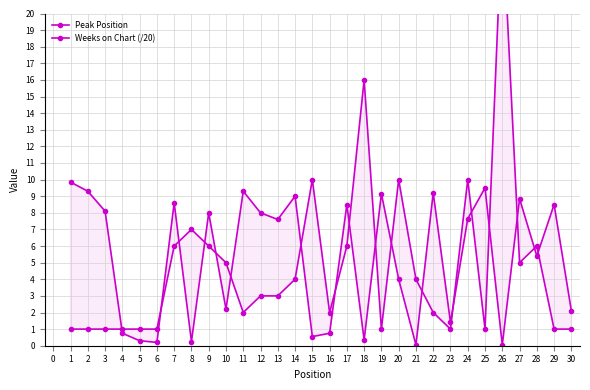

How many interior local valleys does the Peak Position series have?

6